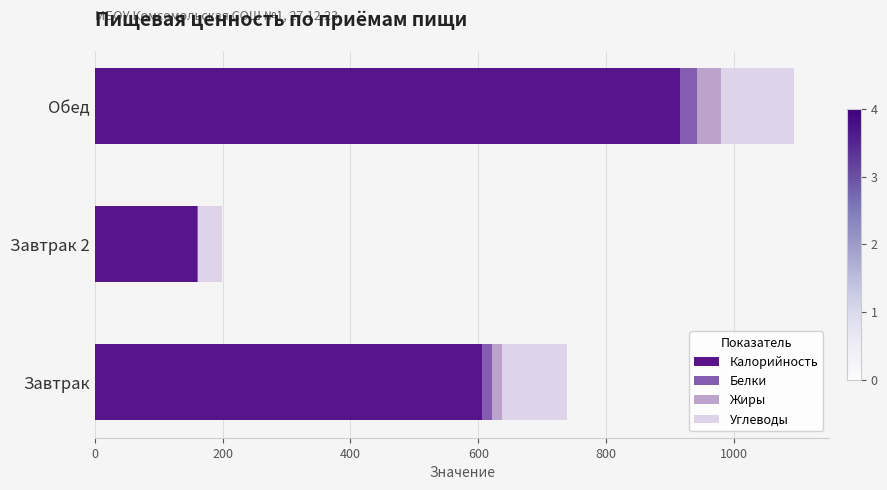

What are all the series names shown in the legend?

Калорийность, Белки, Жиры, Углеводы